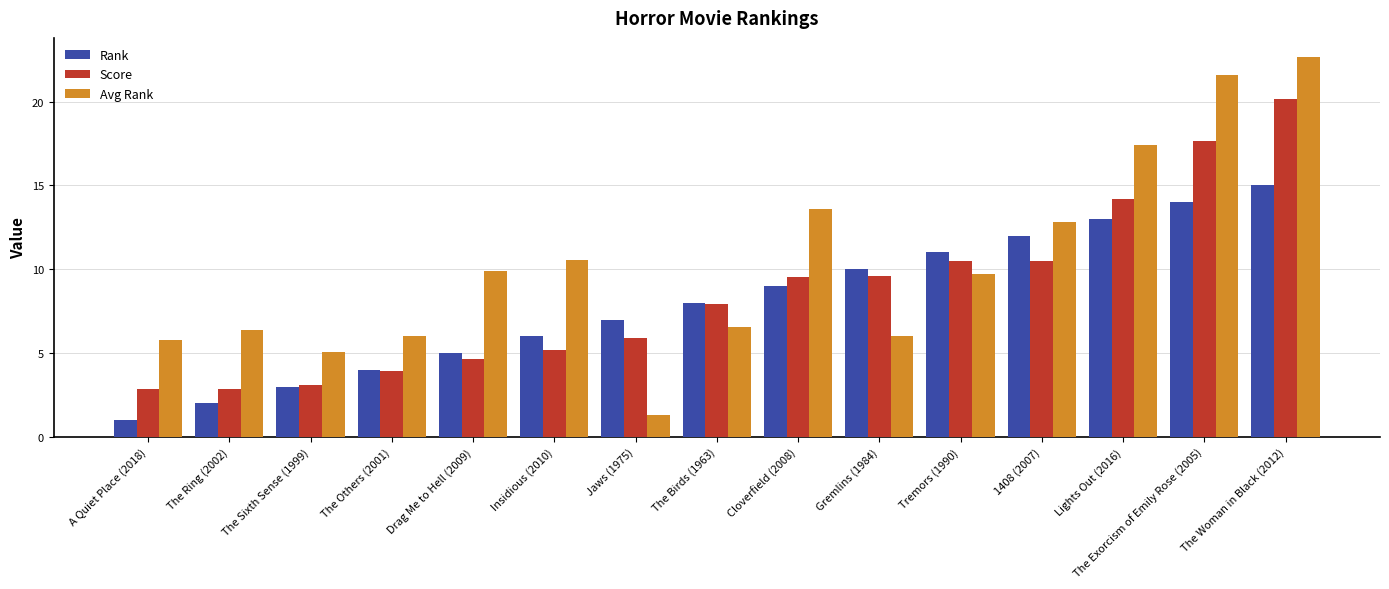

What is the sum of the Avg Rank values at The Woman in Black (2012) and Insidious (2010)?

33.2